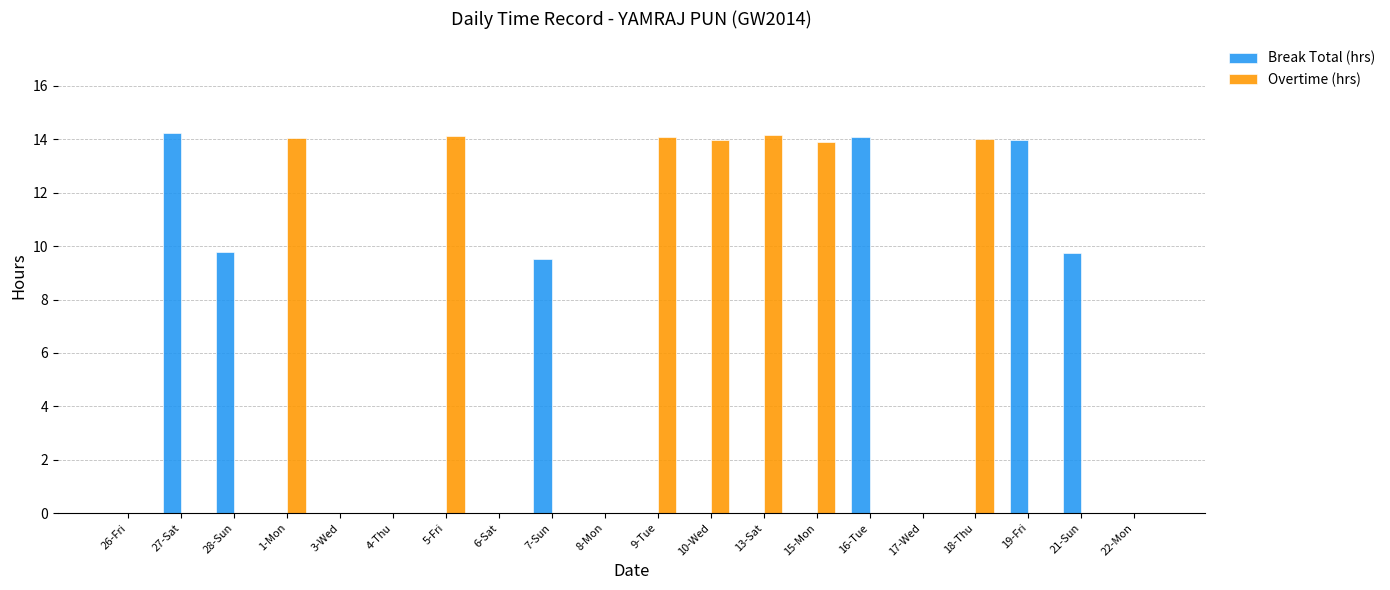

The Break Total (hrs) series shows -9.2 at 4-Thu. True or false?

False